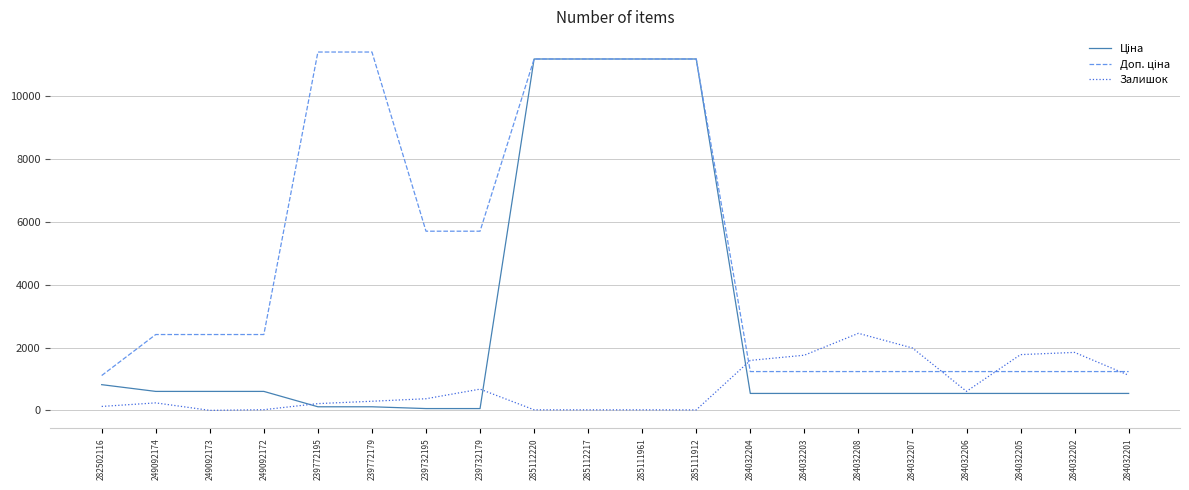

Which category has the highest value in the Залишок series?

284032208